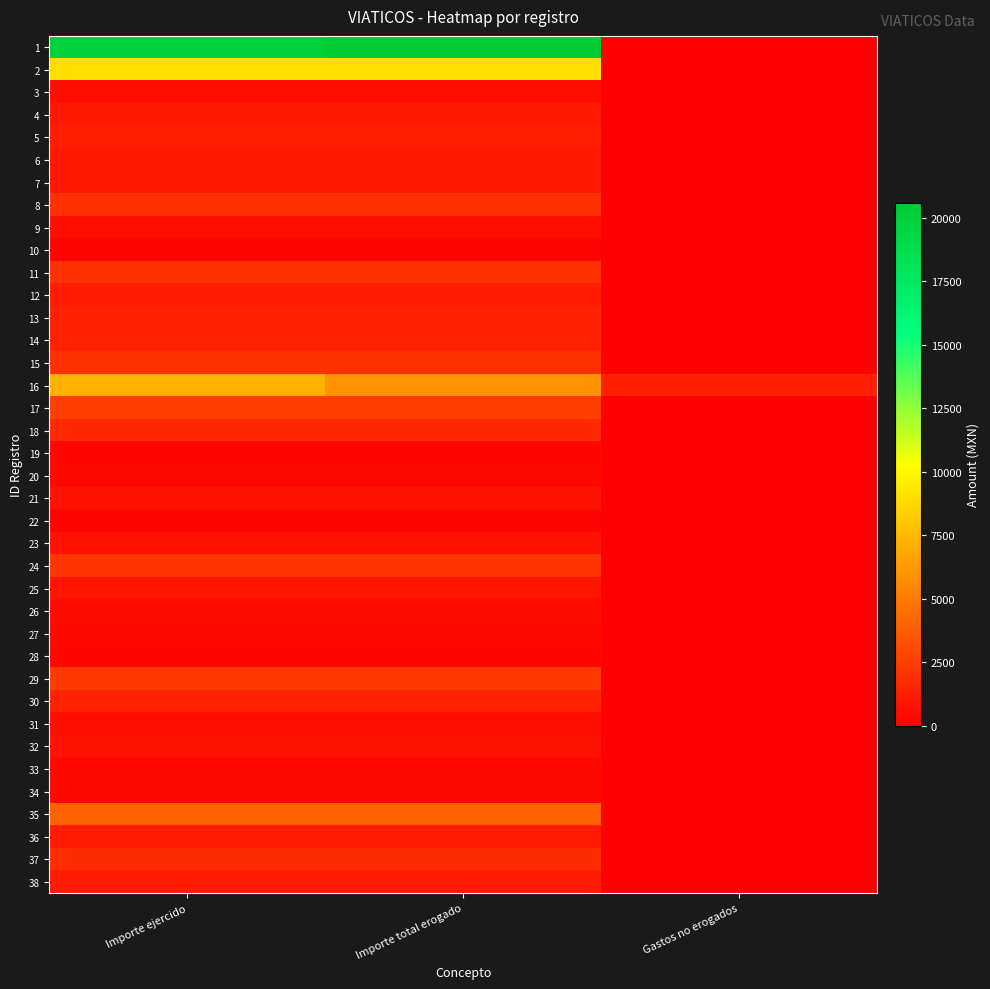

Which category has the lowest value across all series?

Gastos no erogados